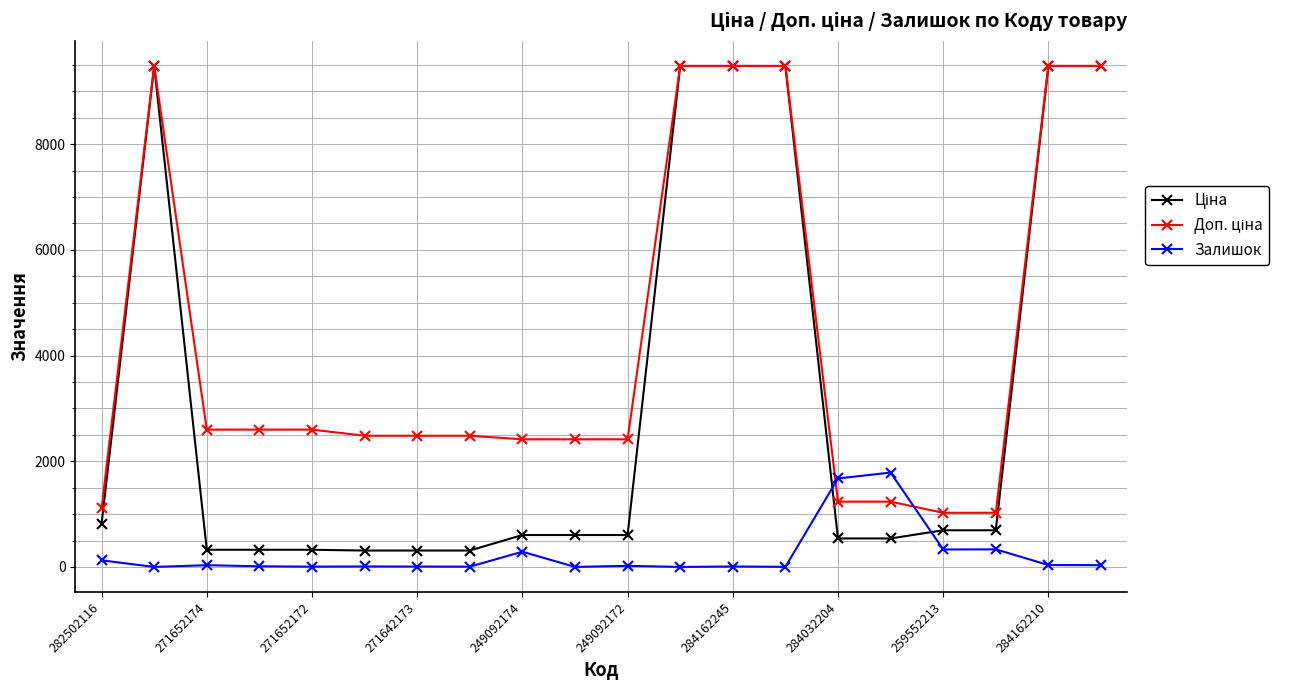

True or false: Залишок has more than 1 interior local peaks.

True